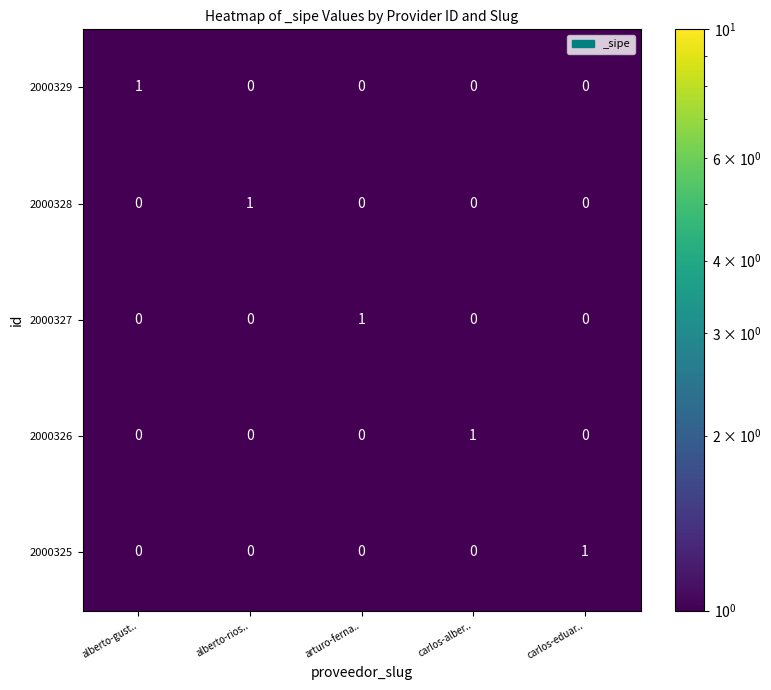

The value of 2000325 at carlos-eduar.. is 1. True or false?

True